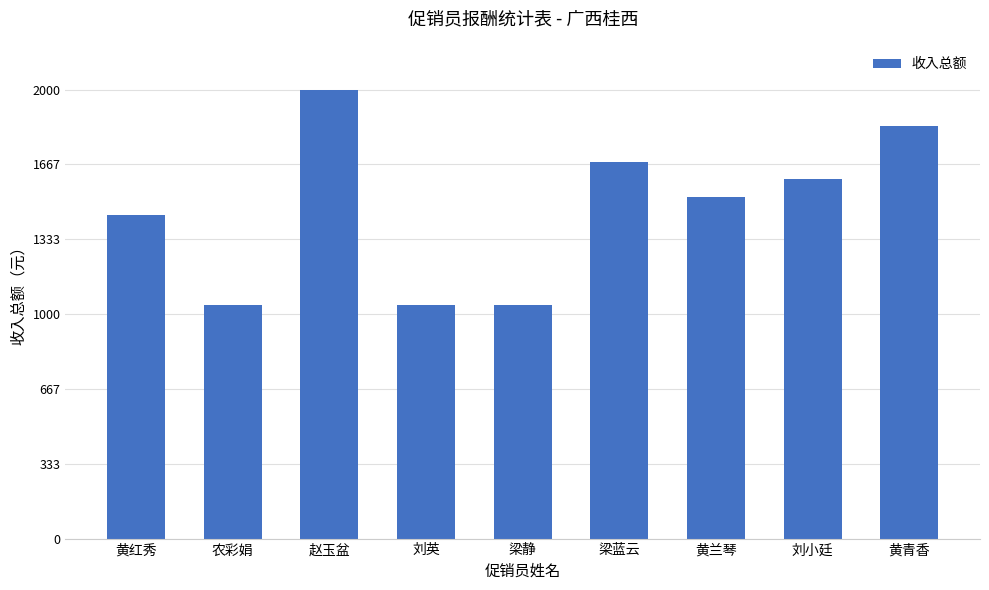

What is the smallest value displayed?

1040